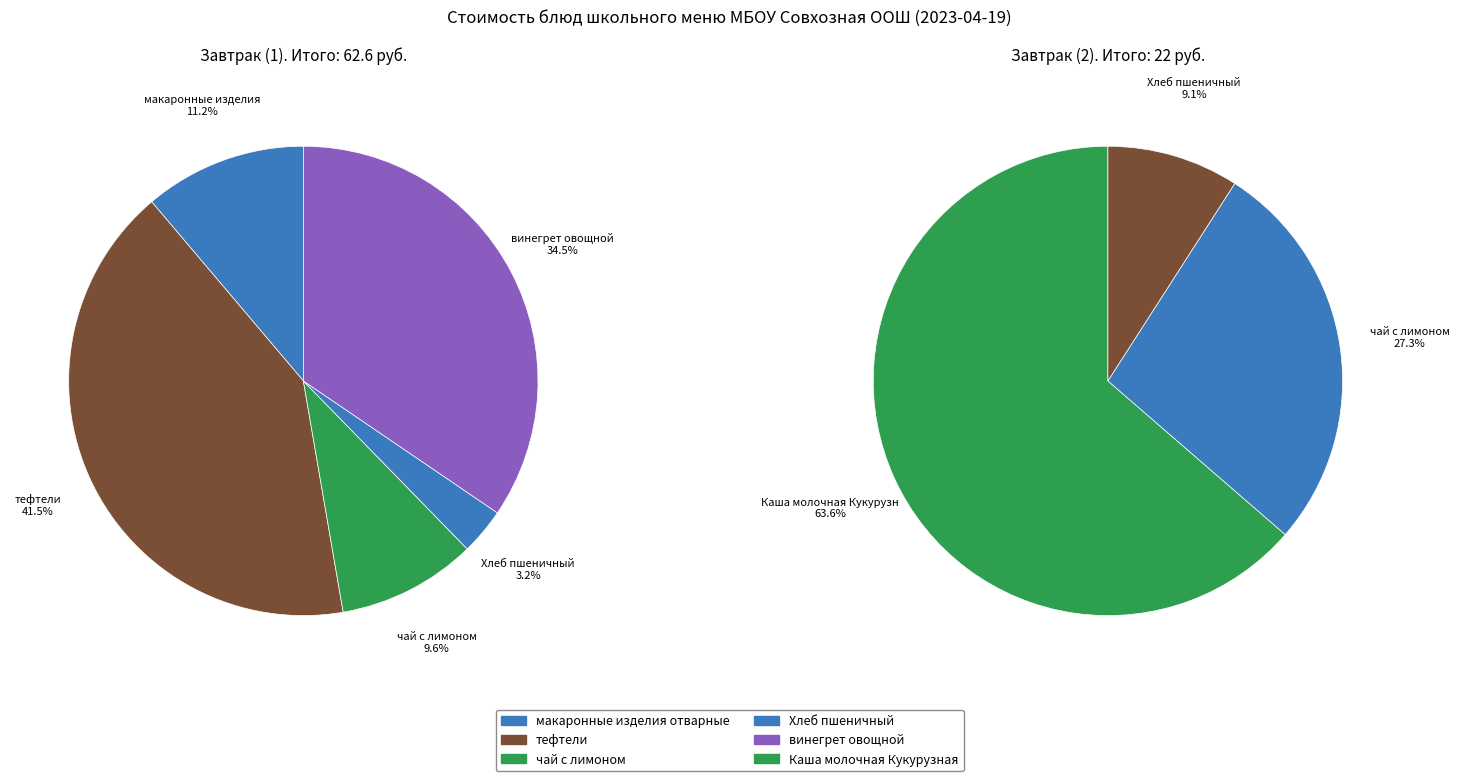

The Хлеб пшеничный (2) slice represents 1% of the pie. True or false?

False